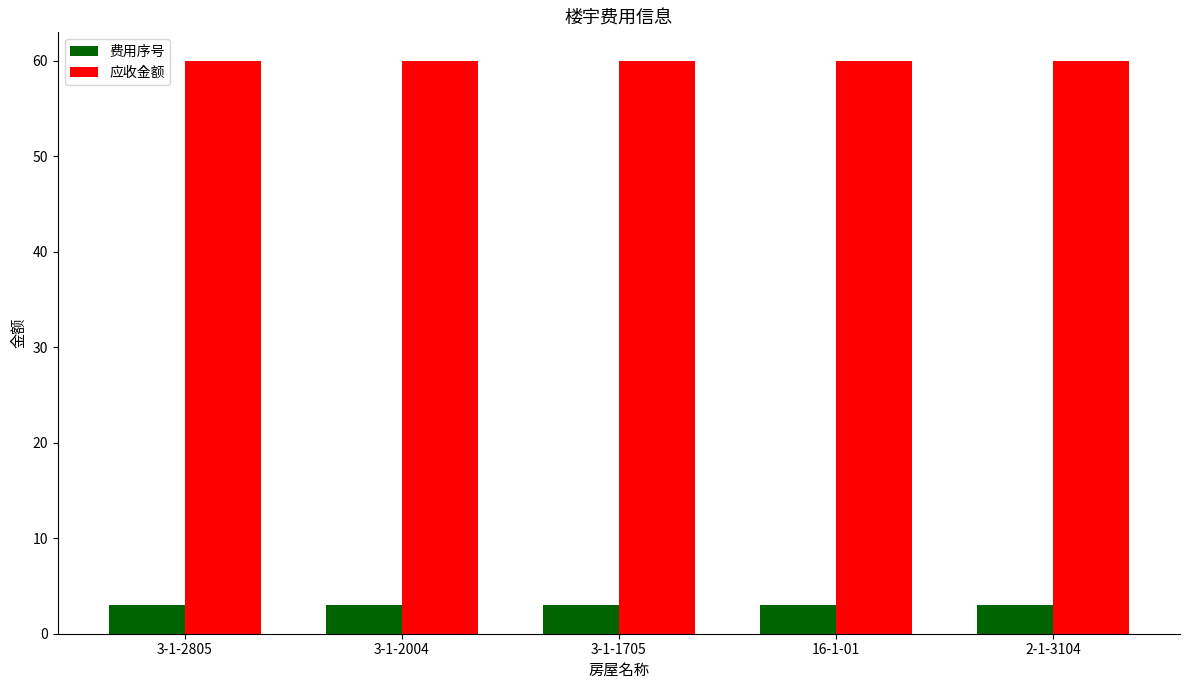

What is the average value of the 费用序号 series?

3